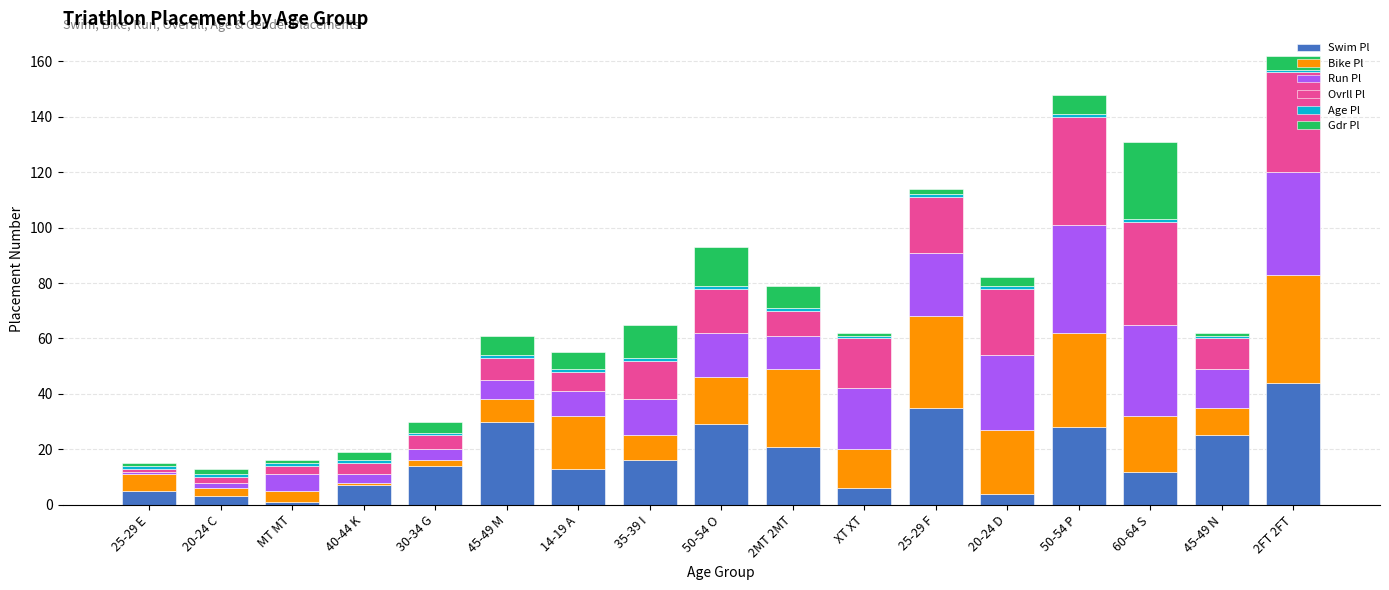

Does the chart contain stacked bars?

Yes